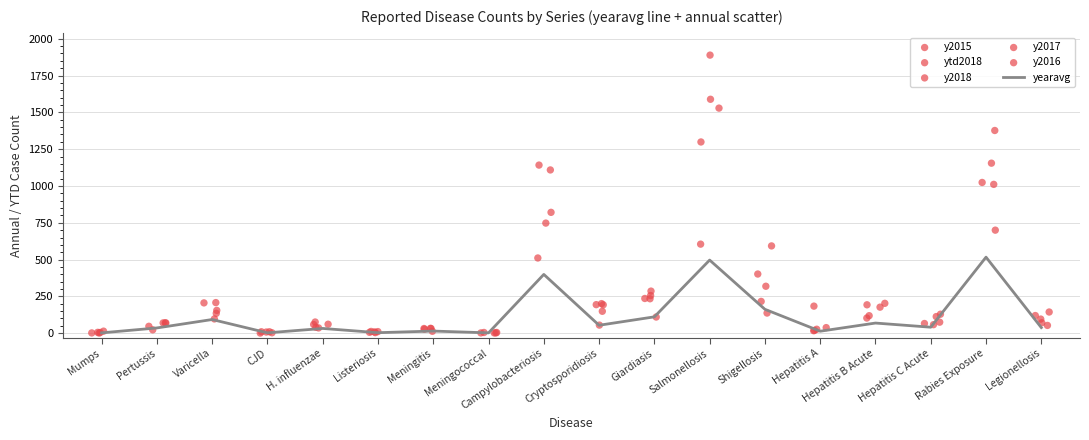

At how many categories does at least one series exceed 1006?

3